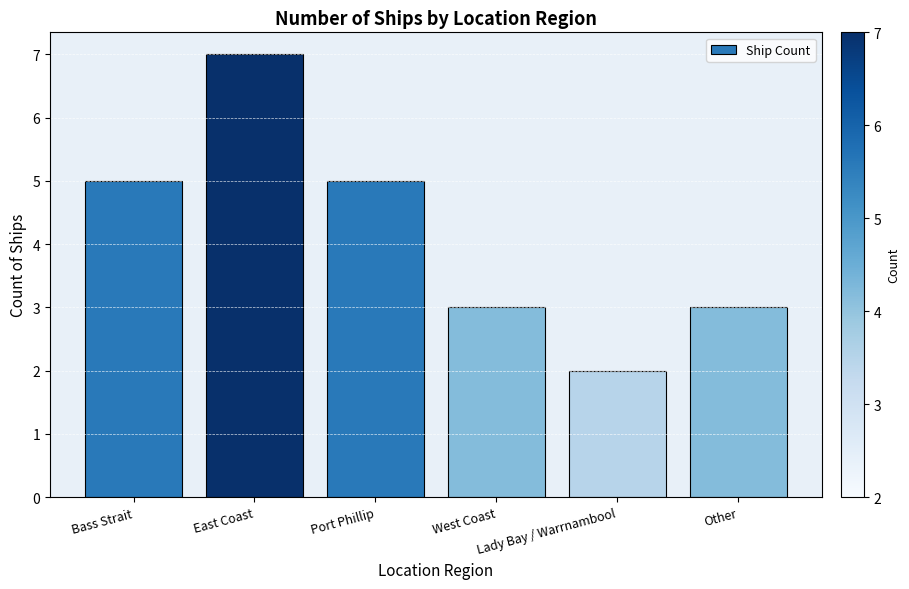

Reading left to right, extract all data points from this chart.

5	7	5	3	2	3